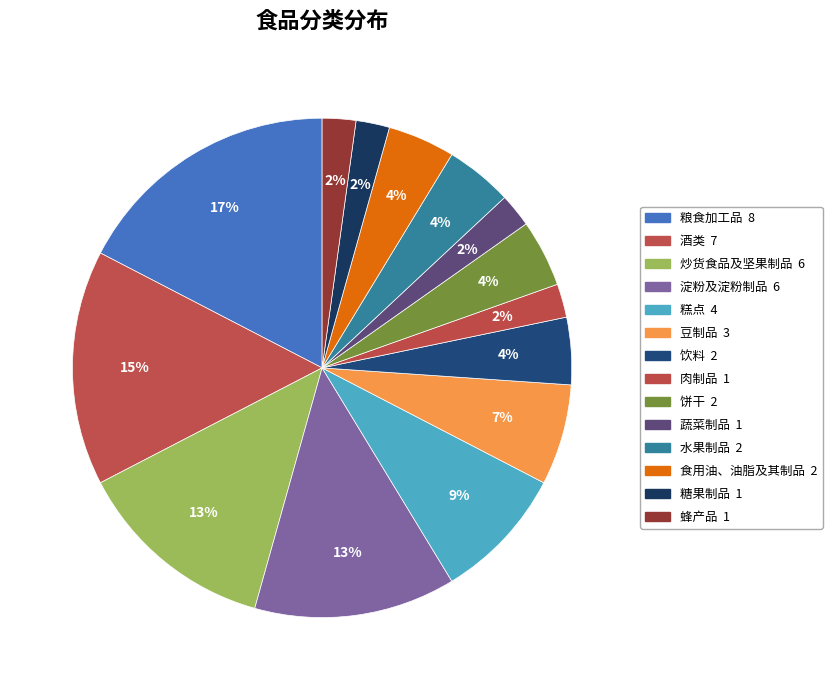

How many slices are in this pie chart?

14